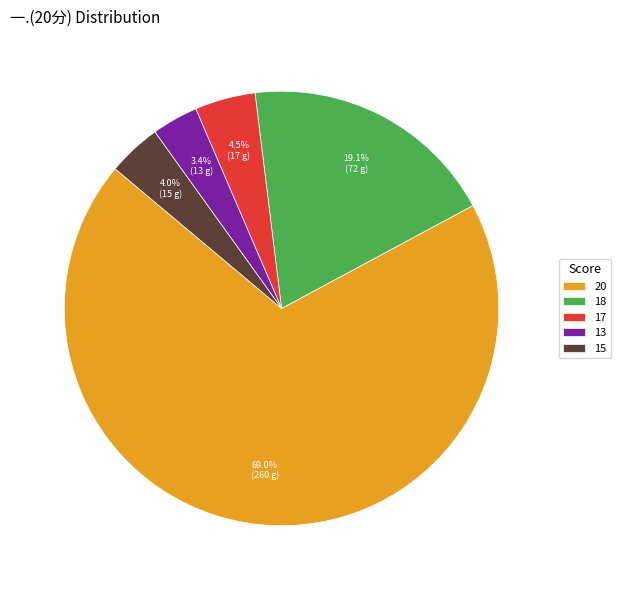

Which category accounts for the majority?

20